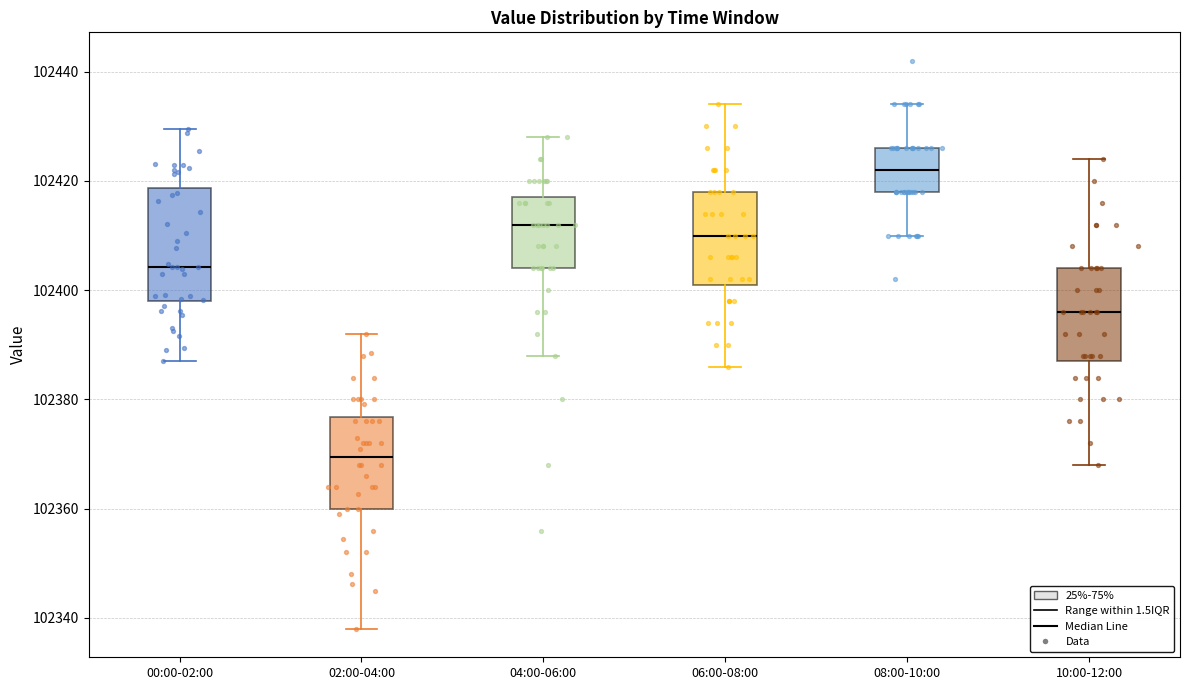

Reading left to right, transcribe this box plot: for each box, give where its median line is, the range the box spans, and where its two whiskers end, as read against the y-axis. The values are not printed on the chart, so give them approximately, as read against the axis.

00:00-02:00: median 102404, box 102398 to 102418, whiskers 102388 to 102430
02:00-04:00: median 102370, box 102360 to 102376, whiskers 102338 to 102392
04:00-06:00: median 102412, box 102404 to 102418, whiskers 102388 to 102428
06:00-08:00: median 102410, box 102402 to 102418, whiskers 102386 to 102434
08:00-10:00: median 102422, box 102418 to 102426, whiskers 102410 to 102434
10:00-12:00: median 102396, box 102388 to 102404, whiskers 102368 to 102424